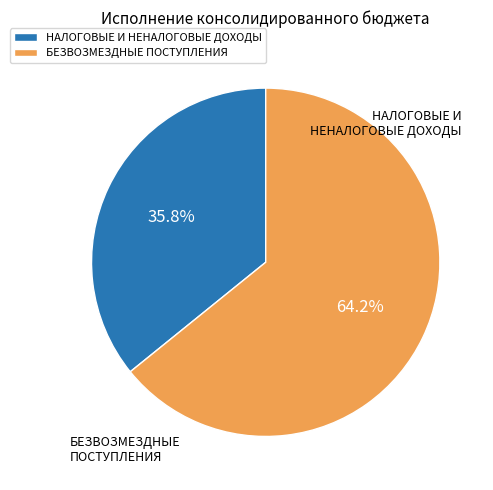

What is the ratio of the value at БЕЗВОЗМЕЗДНЫЕ ПОСТУПЛЕНИЯ to the value at НАЛОГОВЫЕ И НЕНАЛОГОВЫЕ ДОХОДЫ?

1.8